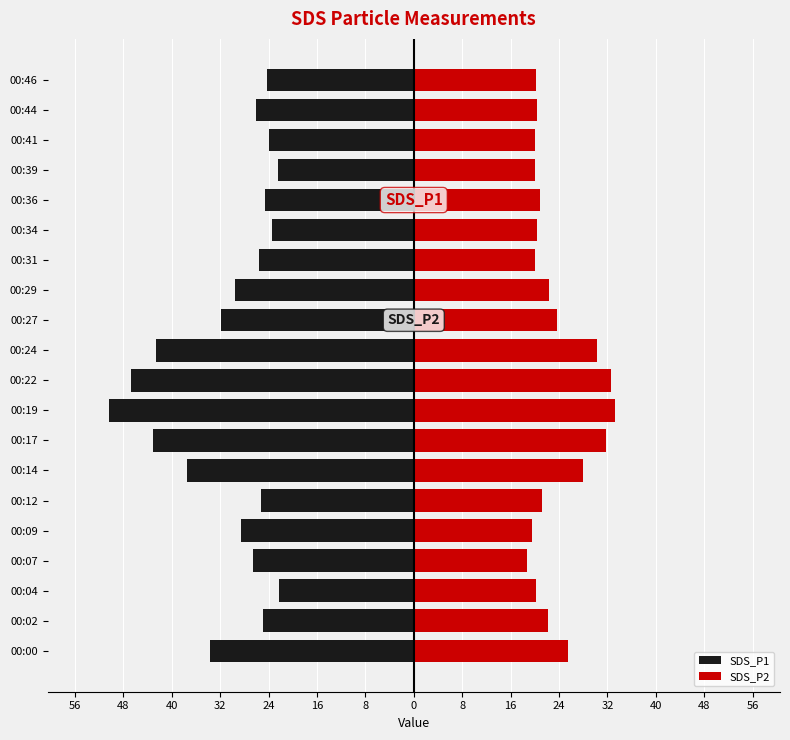

The SDS_P1 series shows -43.9 at 18. True or false?

False